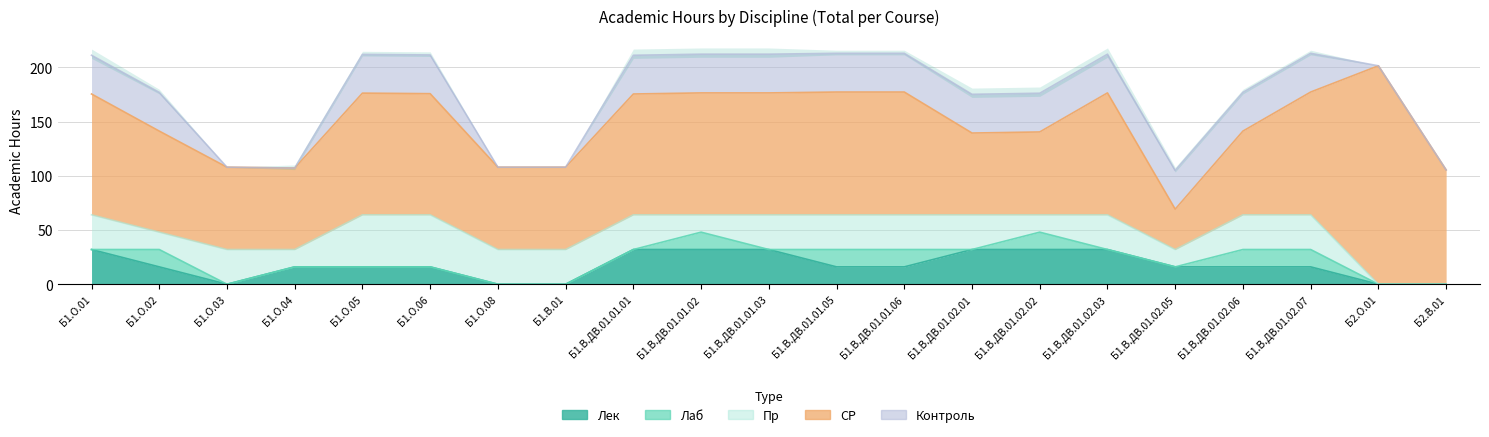

What position from the right is Б1.В.ДВ.01.02.05?

5